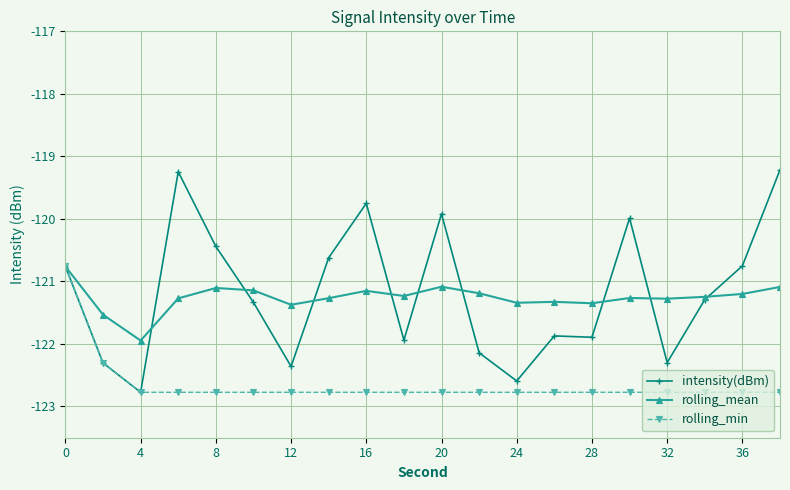

At how many categories does at least one series exceed -121?

9